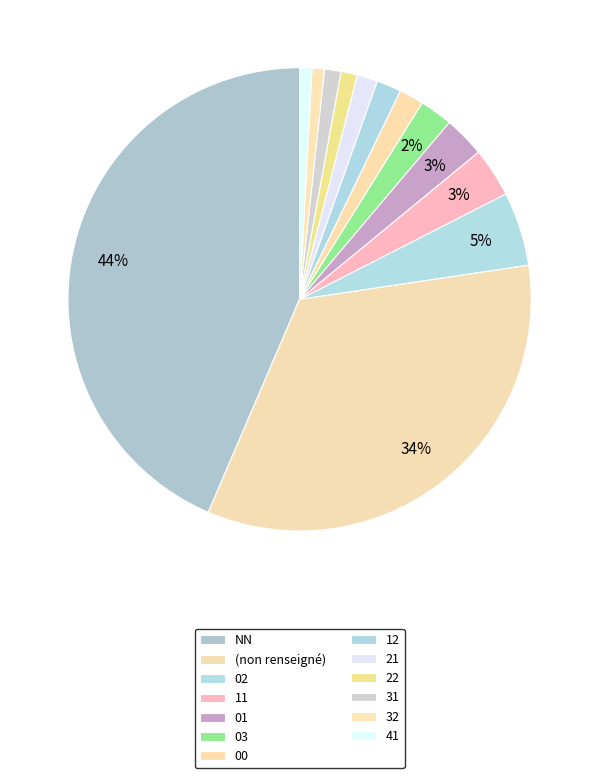

What is the change in value from 11 to 00?

-6